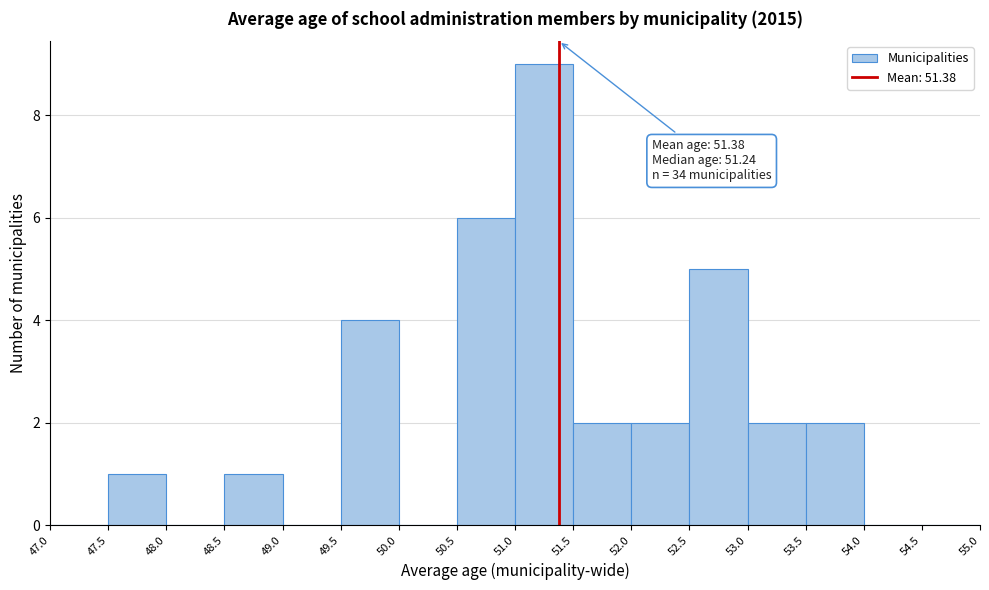

Which range on the x-axis has the tallest bar?

51.0 to 51.5